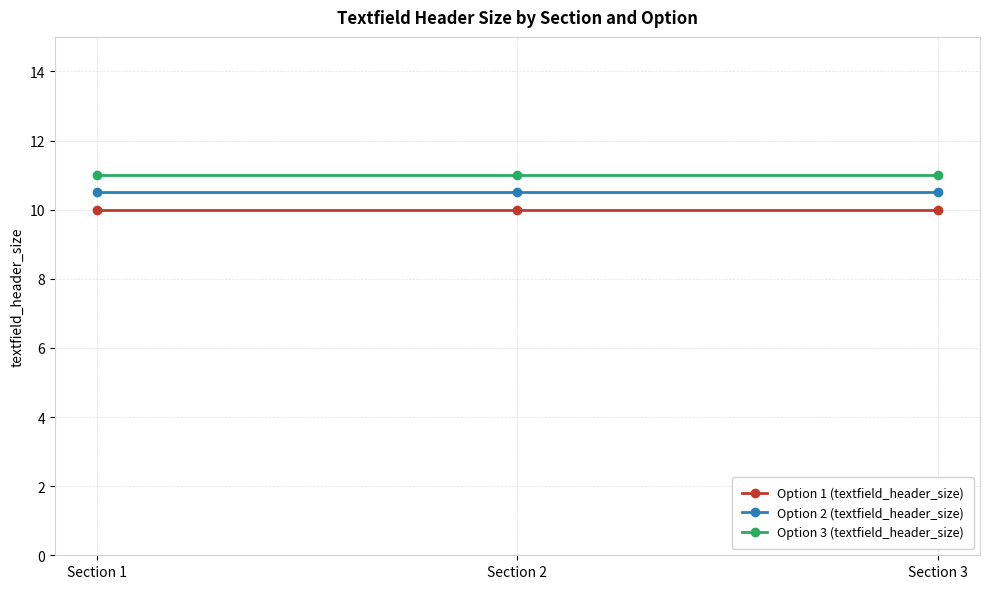

What is the spread (max minus min) of values at Section 1?

1.0